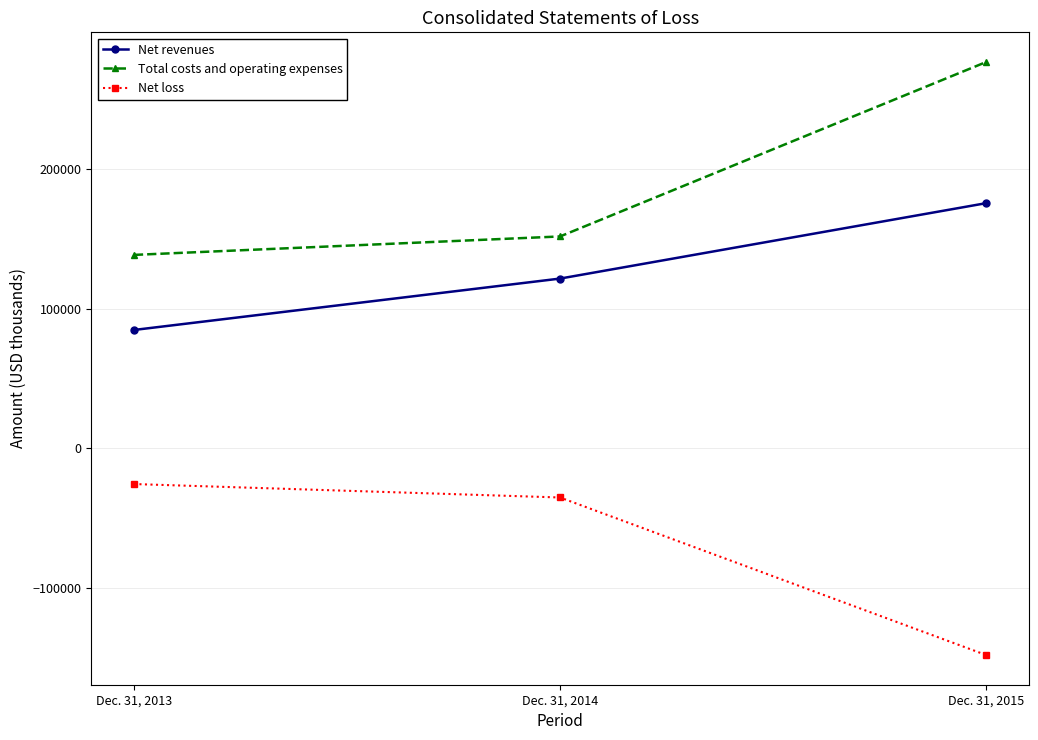

What is the difference between the Total costs and operating expenses values at Dec. 31, 2015 and Dec. 31, 2013?

138376